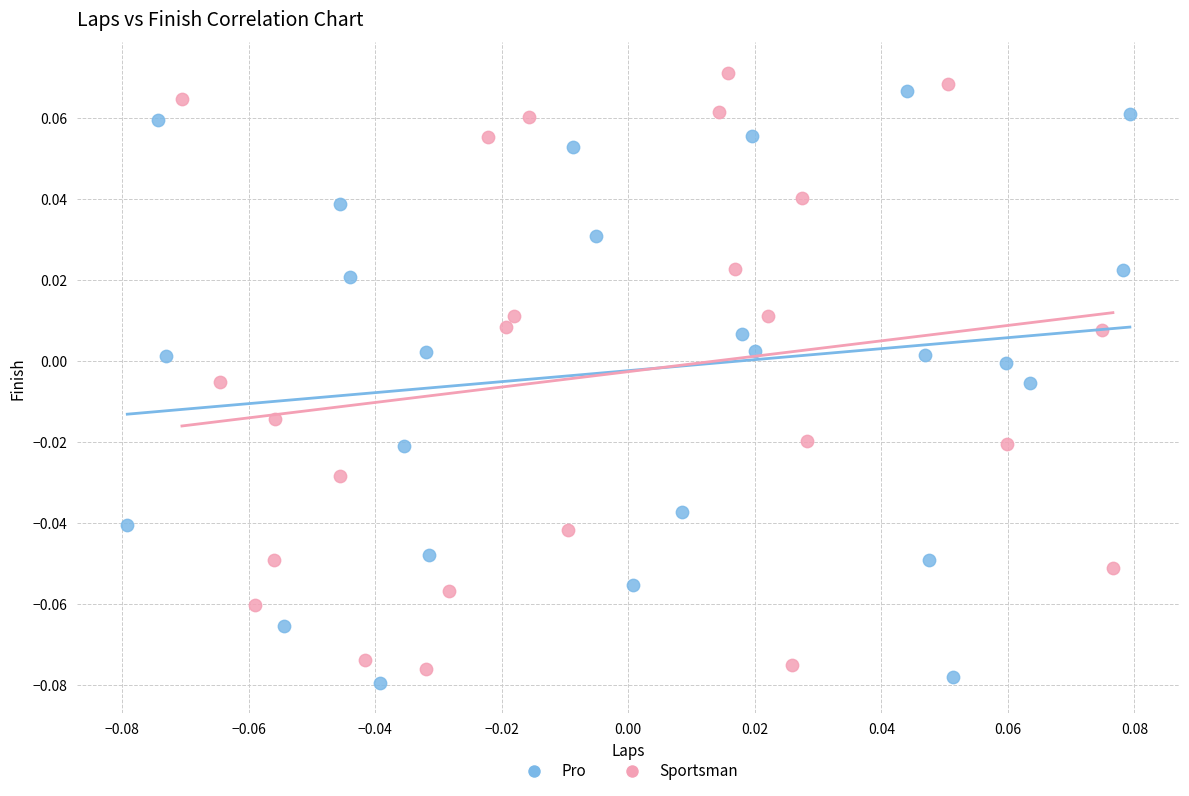

What are all the series names shown in the legend?

Pro, Sportsman